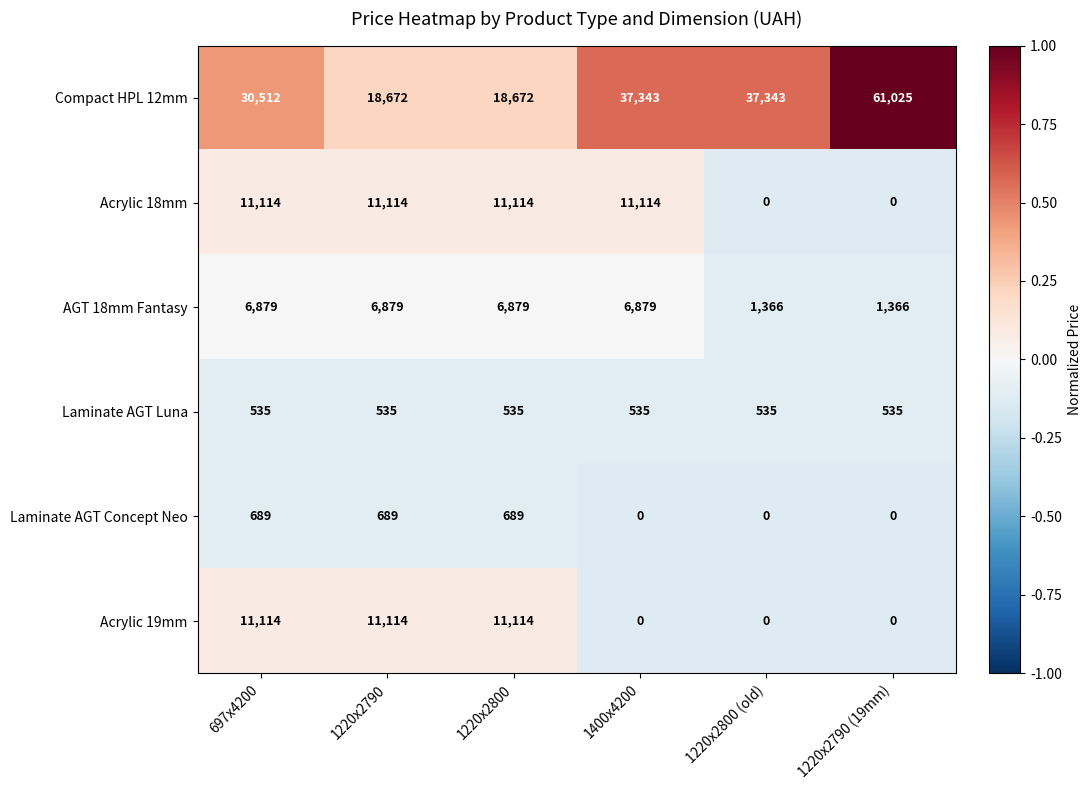

What is the difference between the second highest and second lowest values in the Acrylic 18mm series?

11114